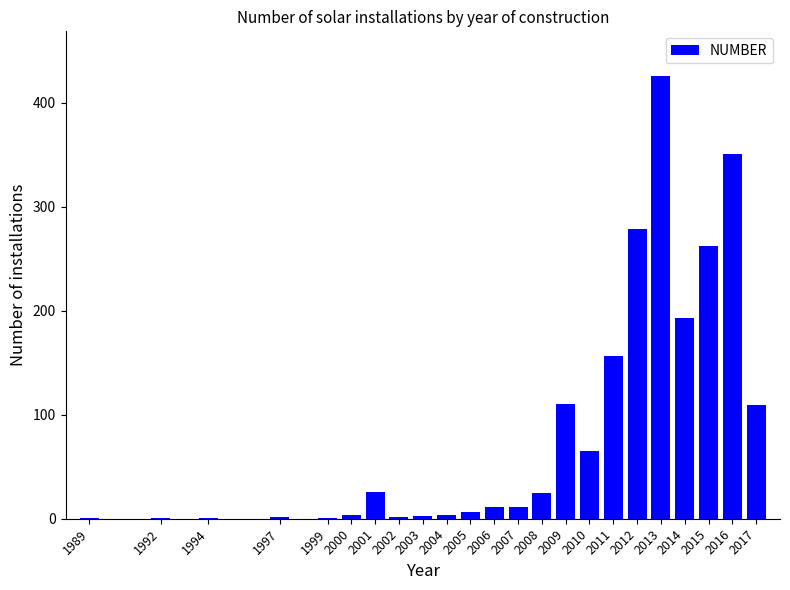

Where is the data nearest to the value 213?

2014